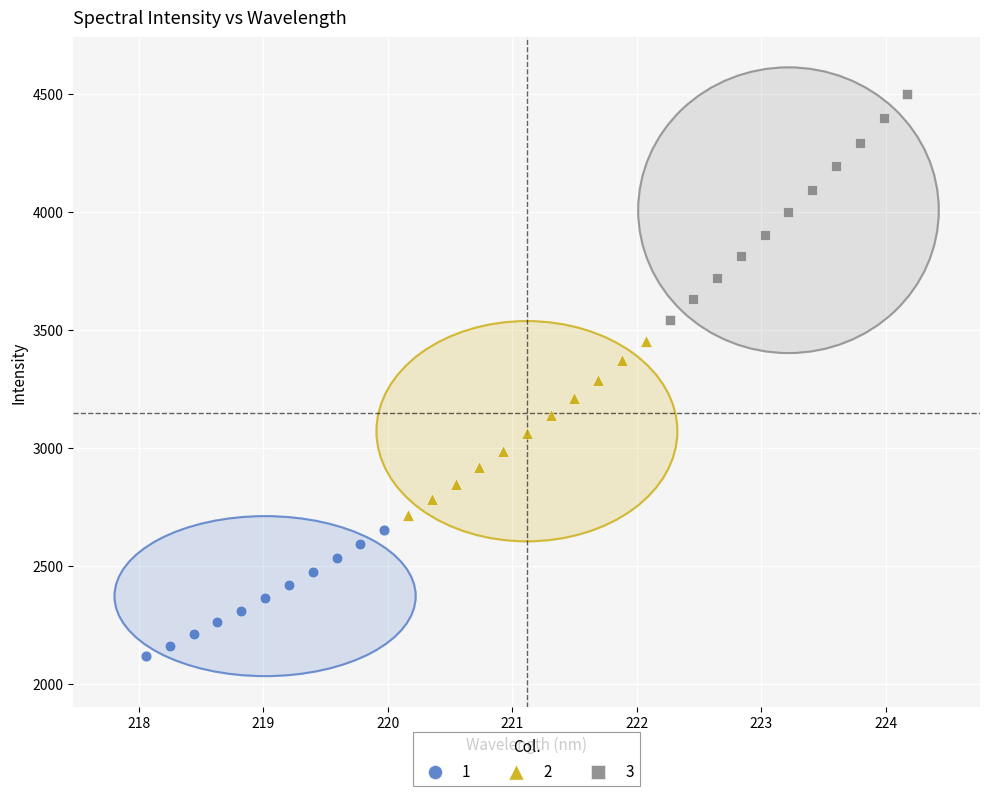

Which series has the widest spread of Y values?

3